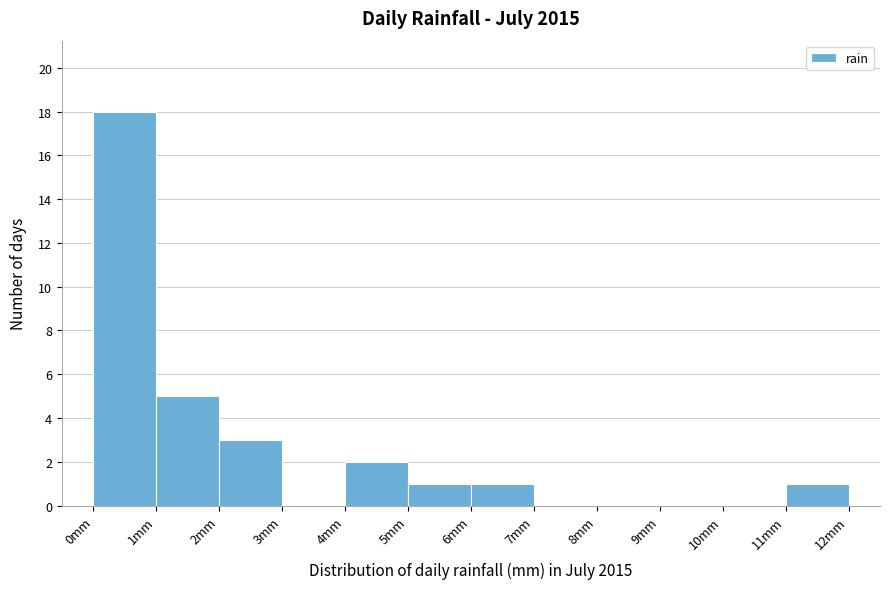

How tall is the bar that spans 0 to 1 on the x-axis? The values are not printed on the chart, so give them approximately, as read against the axis.

18